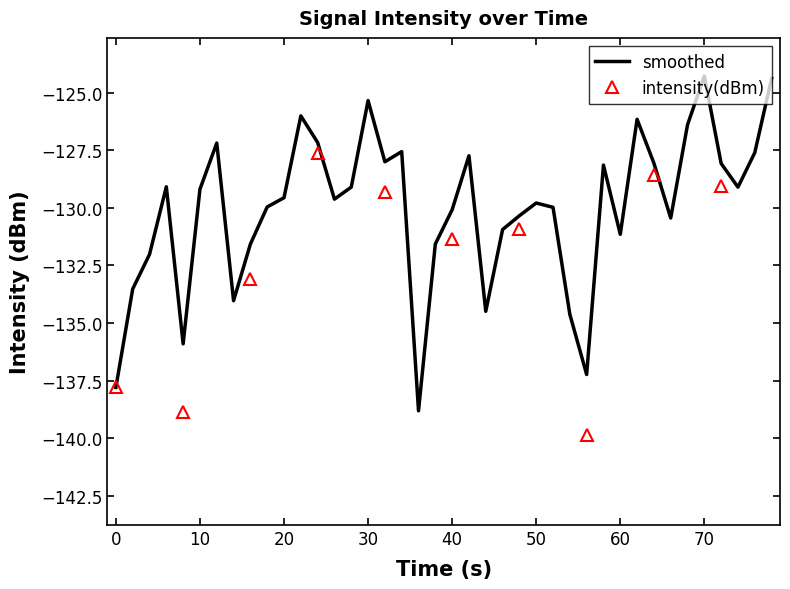

True or false: smoothed has a value of -31.1 at 70.

False